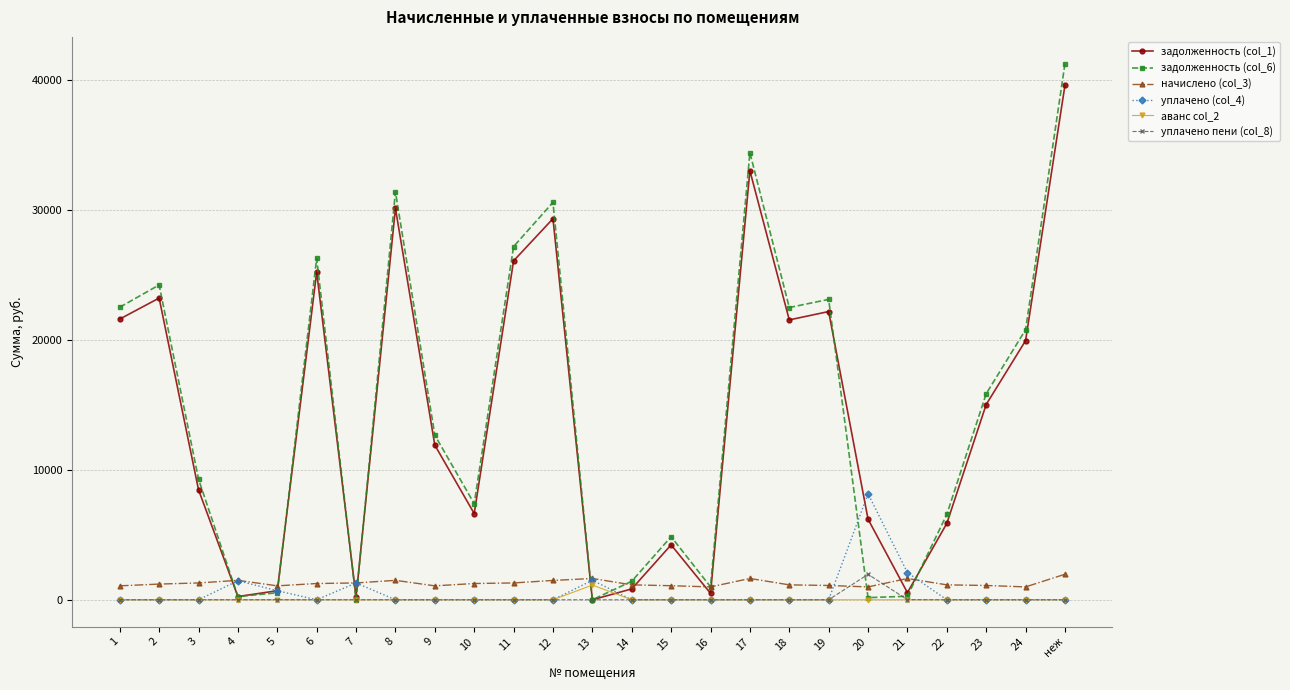

True or false: задолженность (col_6) has more than 1 interior local peaks.

True